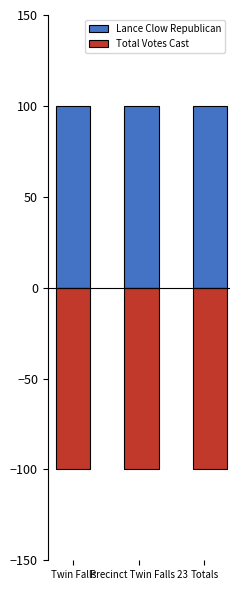

What is the label of the 3rd bar from the right?

Twin Falls